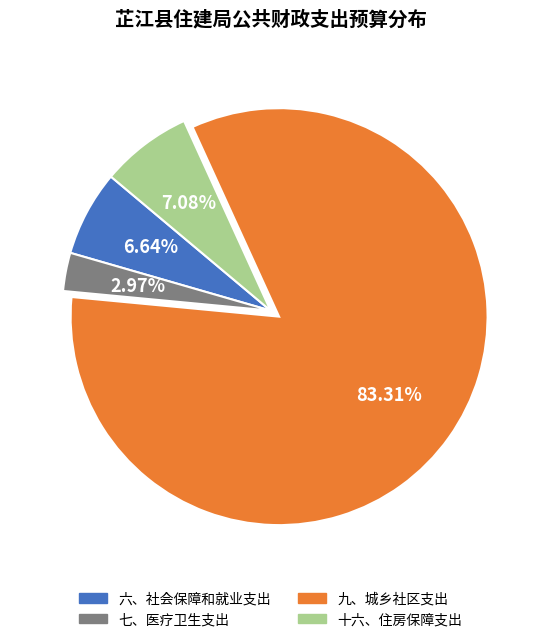

Is it true that 十六、住房保障支出 is 7% of the pie?

True